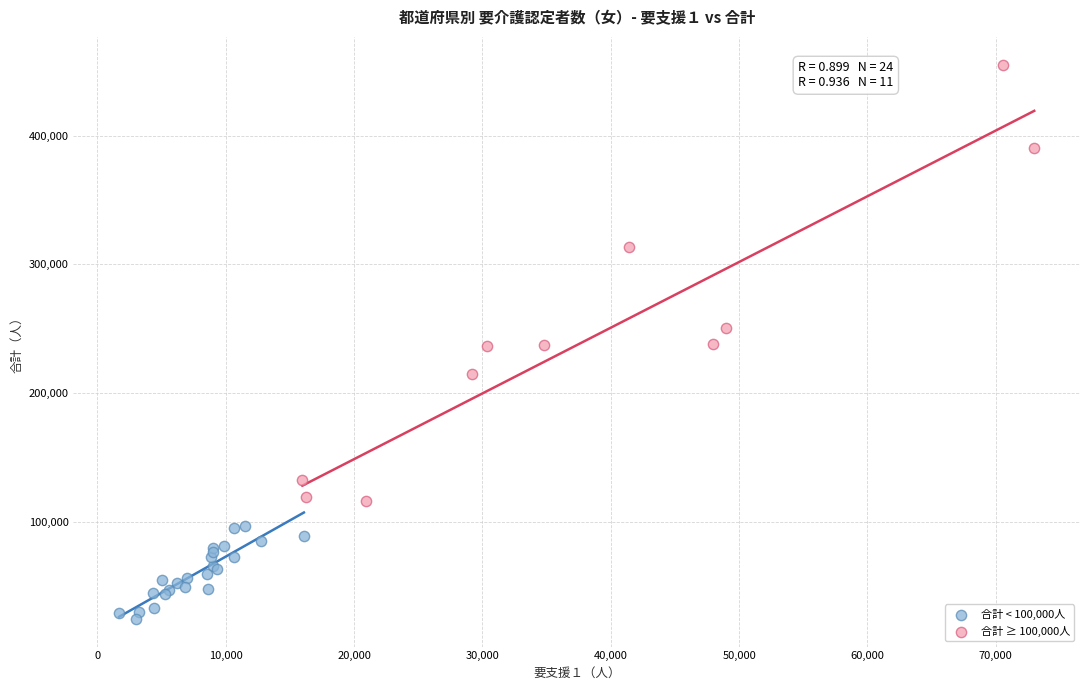

What are all the series names shown in the legend?

合計 < 100,000人, 合計 ≥ 100,000人